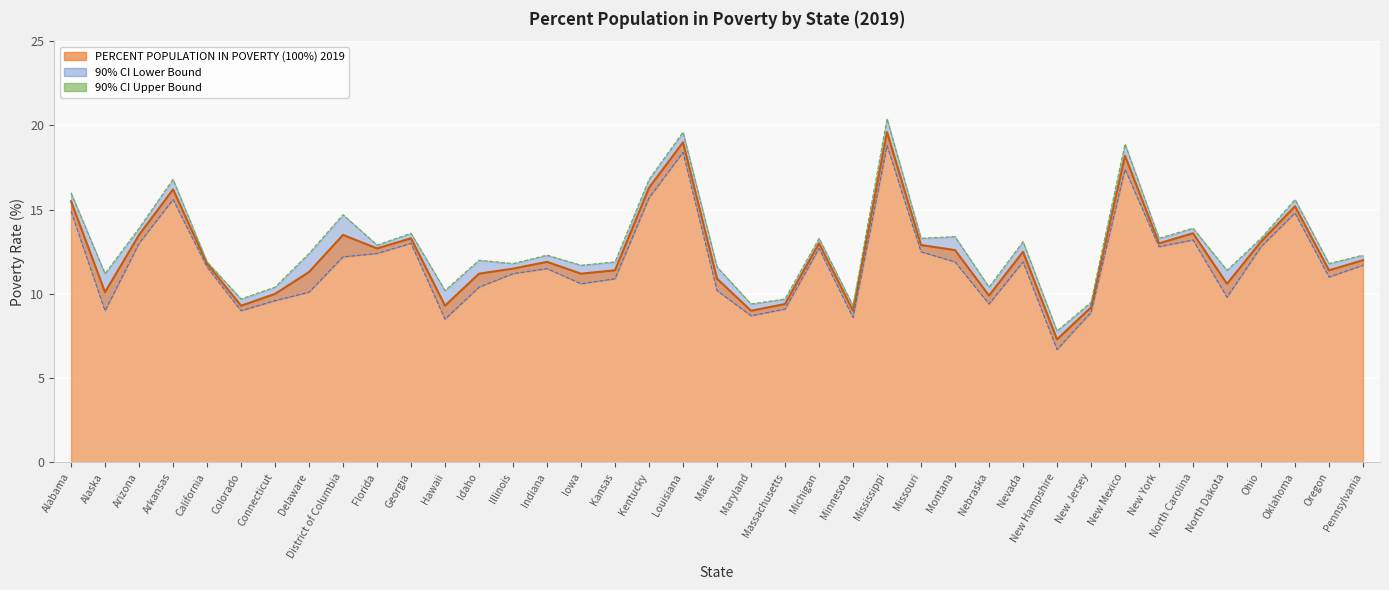

How many lines are shown in the chart?

3